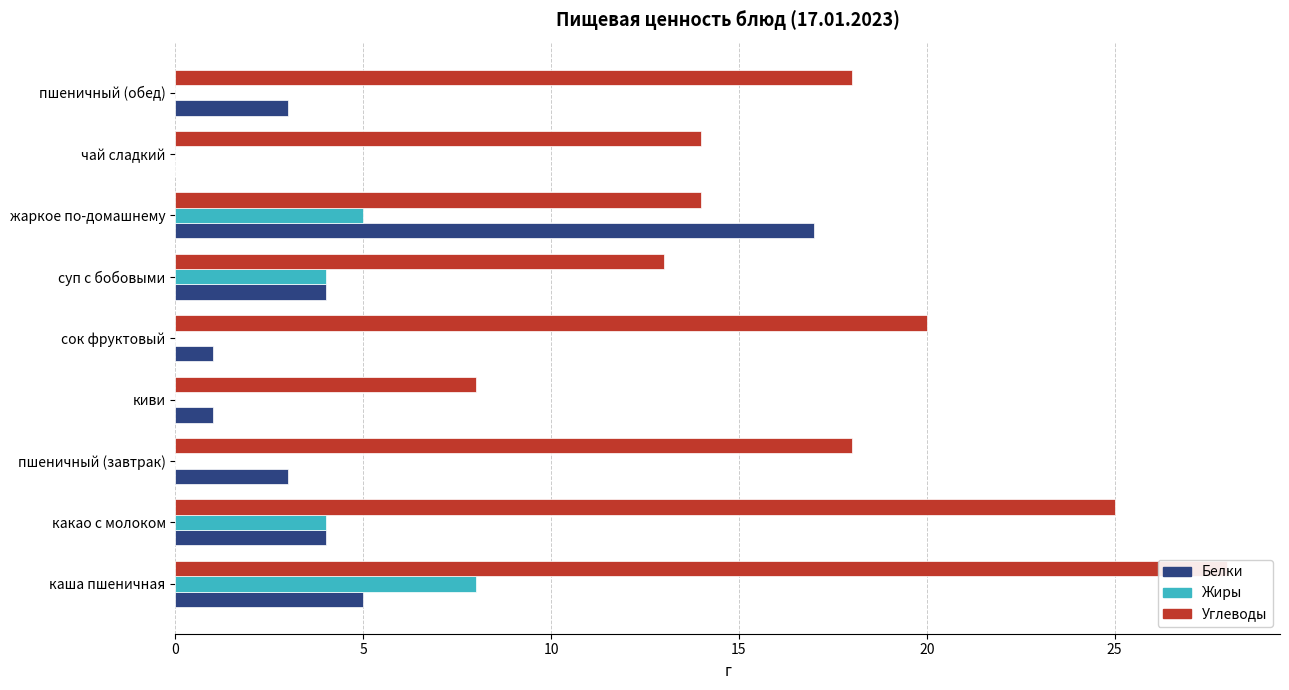

Which series changed the most between какао с молоком and чай сладкий?

Углеводы